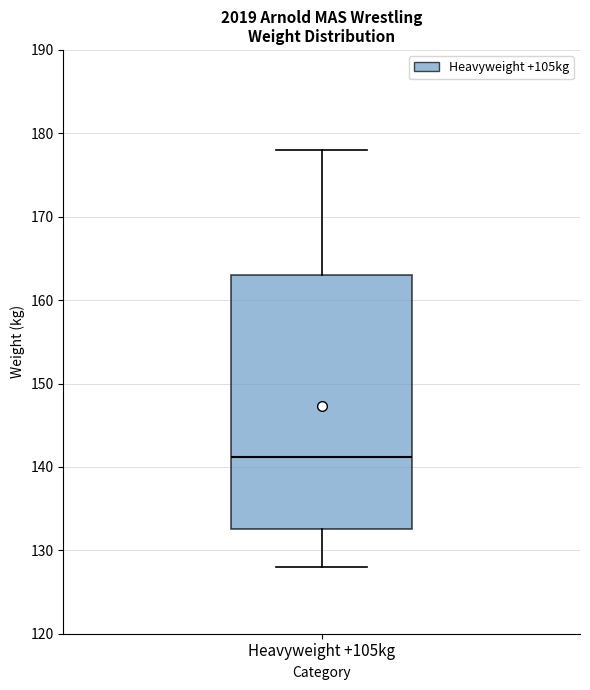

Transcribe this box plot: give where the median line is, the range the box spans, and where the two whiskers end, as read against the y-axis. The values are not printed on the chart, so give them approximately, as read against the axis.

median 141, box 133 to 163, whiskers 128 to 178